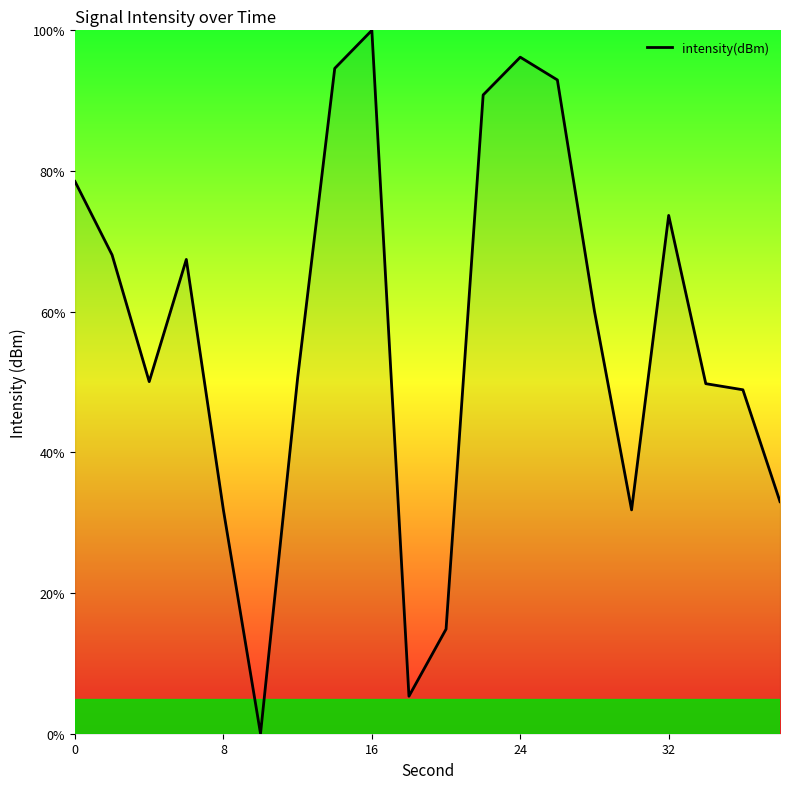

True or false: the data has more than 2 interior local peaks.

True